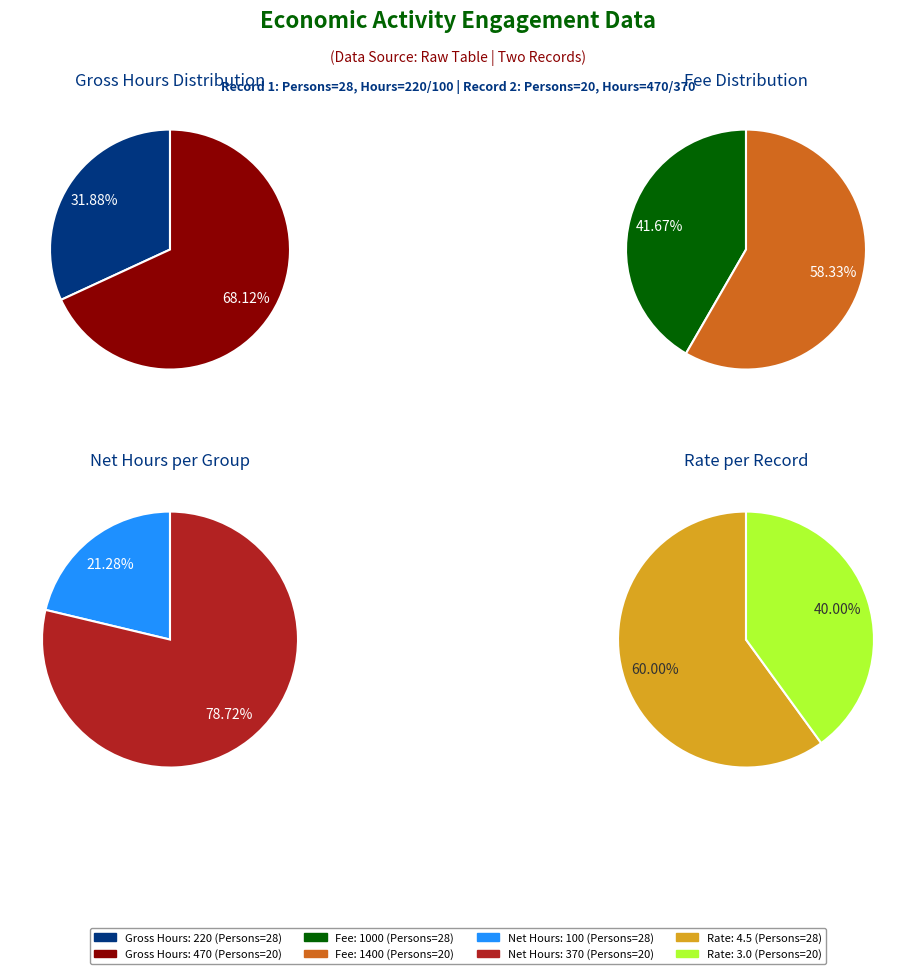

Rank the categories by value from highest to lowest.

20, 28